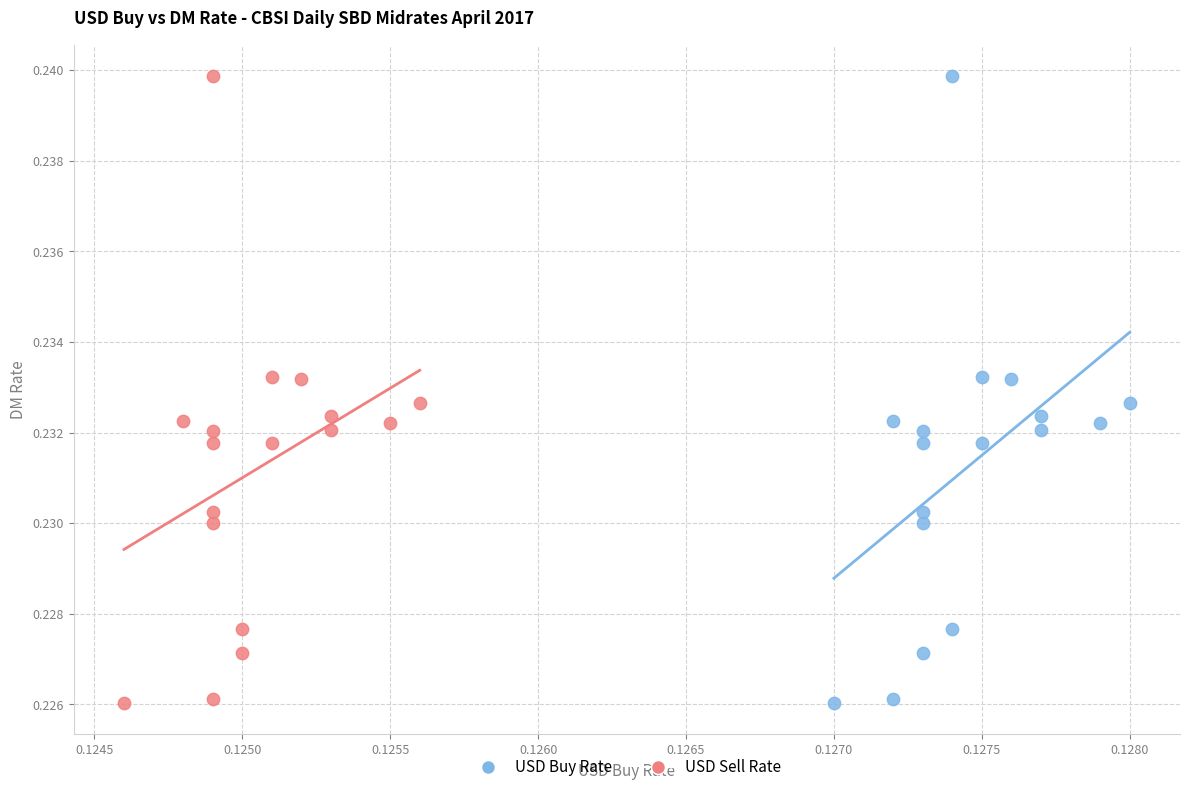

What are all the series names shown in the legend?

USD Buy Rate, USD Sell Rate